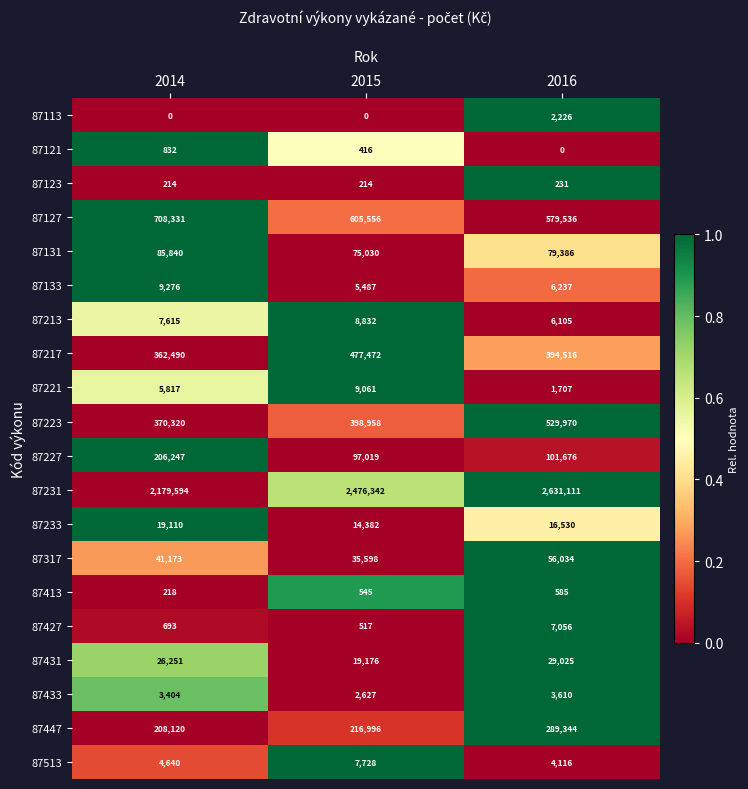

List the labels in order of 87433 value, largest first.

2016, 2014, 2015